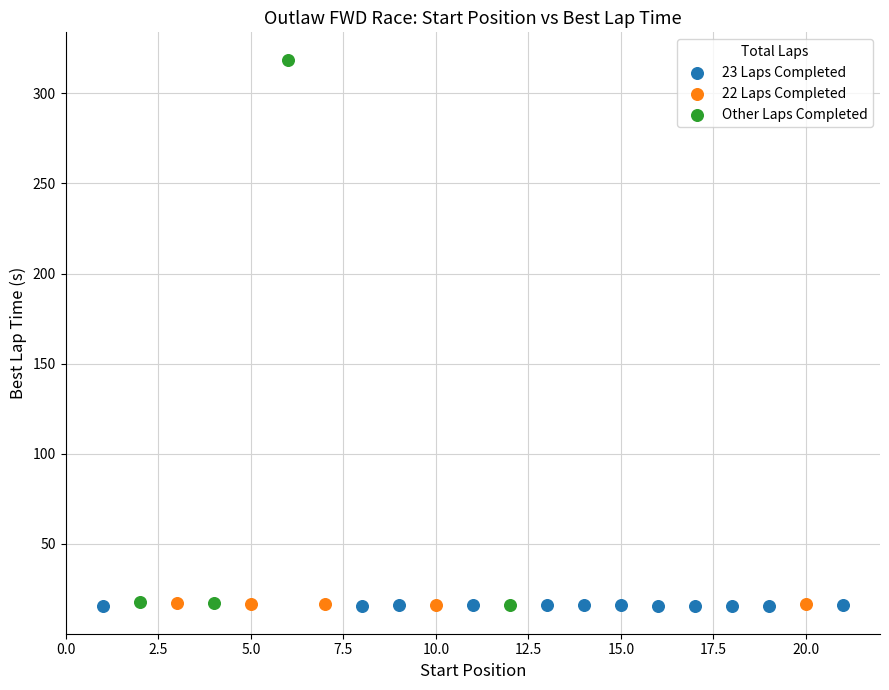

What are all the series names shown in the legend?

23 Laps Completed, 22 Laps Completed, Other Laps Completed